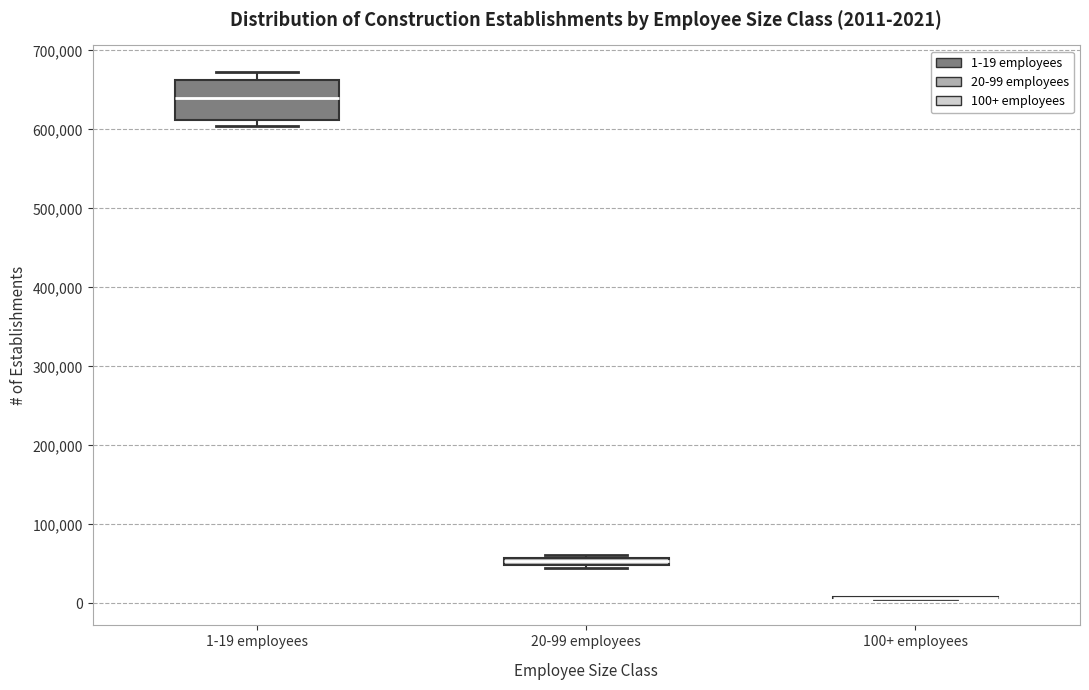

Comparing the boxes themselves (not the whiskers), which one is the tallest?

1-19 employees